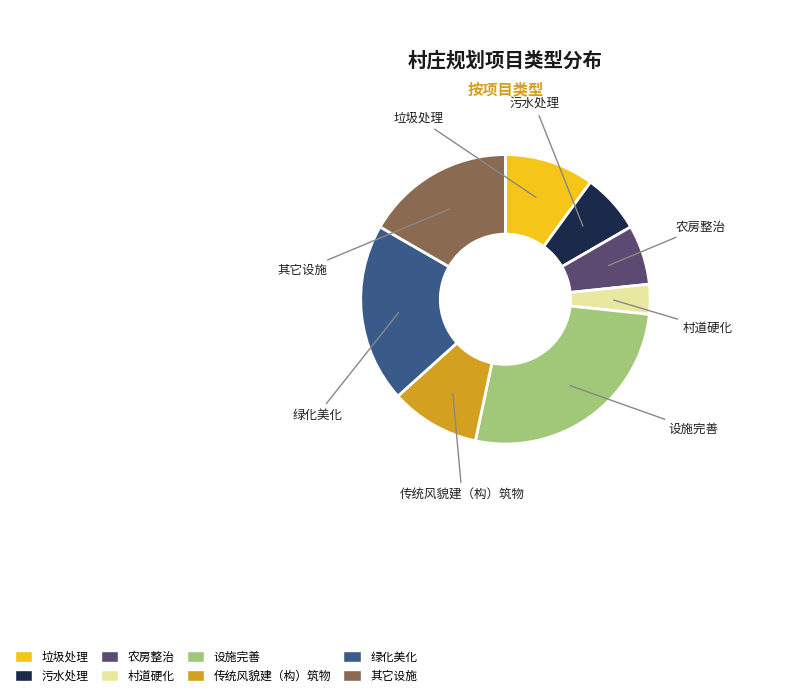

What percentage is the 其它设施 slice, to the nearest percent?

17%